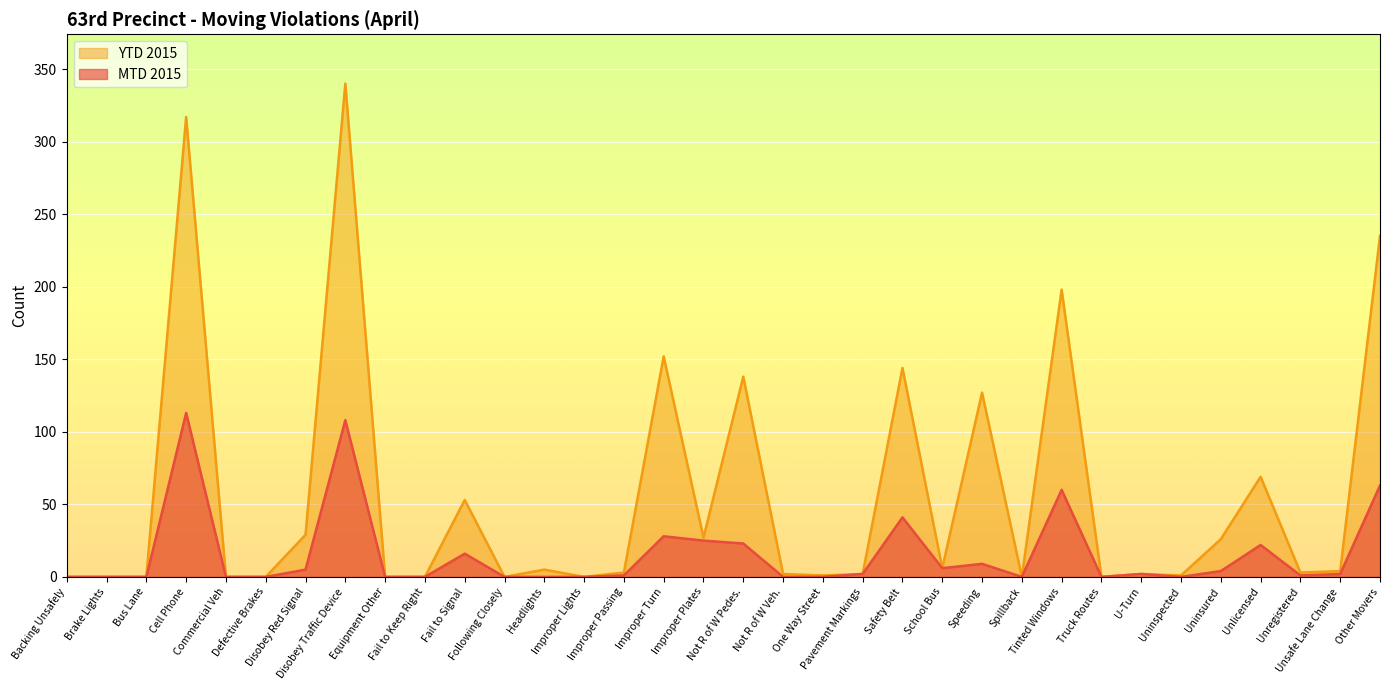

Which series has the widest spread of values?

YTD 2015